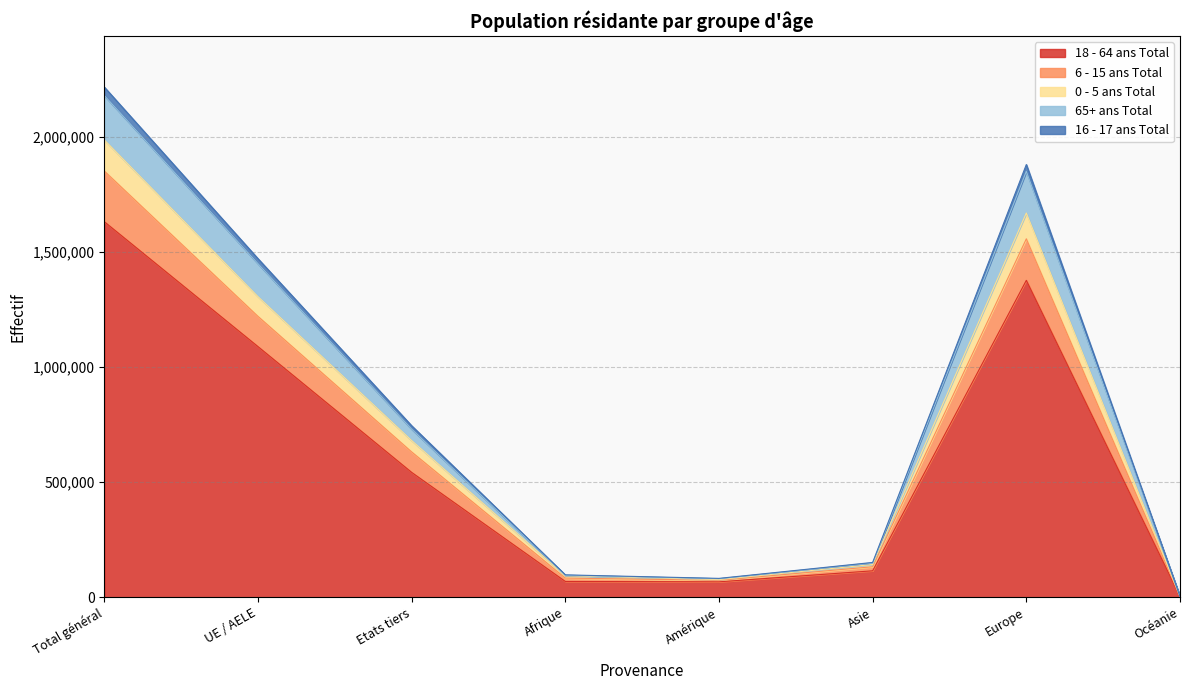

List the labels in order of 16 - 17 ans Total value, smallest first.

Océanie, Amérique, Afrique, Asie, Etats tiers, UE / AELE, Europe, Total général